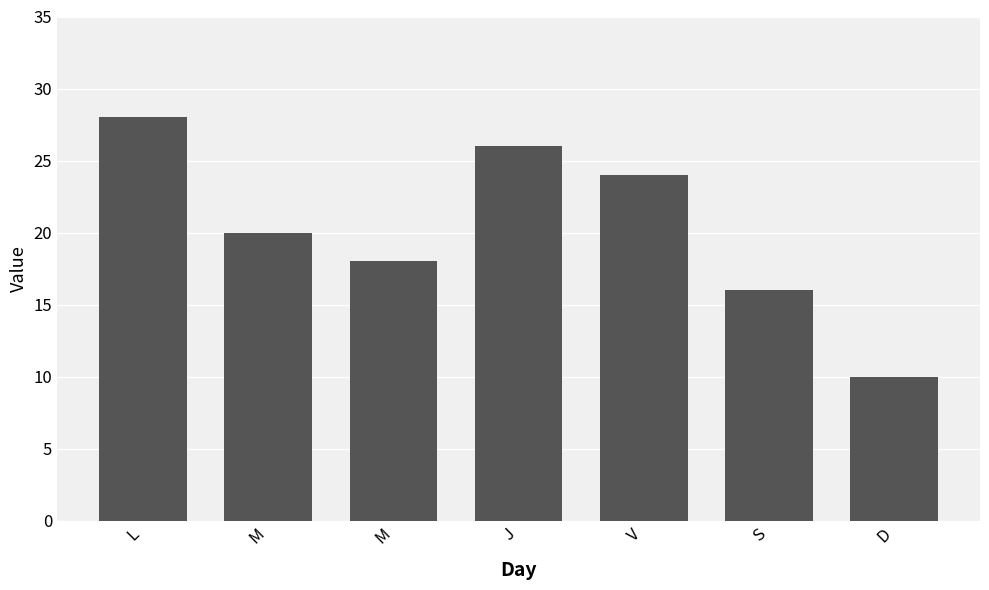

What is the label of the 2nd bar from the left?

M